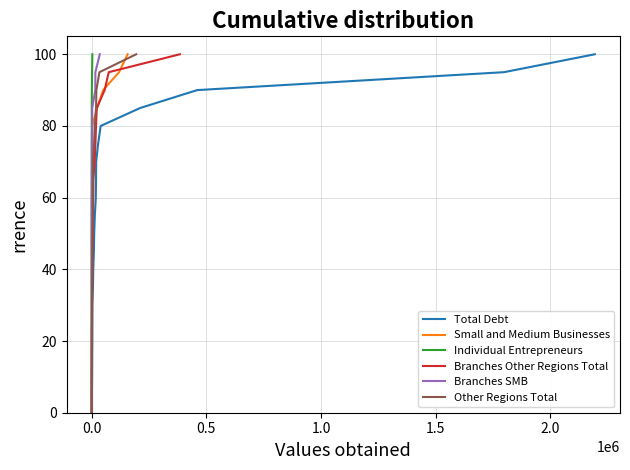

True or false: Small and Medium Businesses and Branches SMB cross at least once.

False